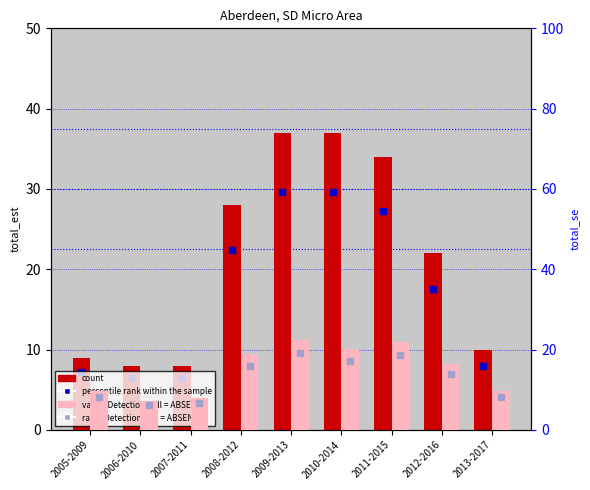

Which series has the largest total across all categories?

count